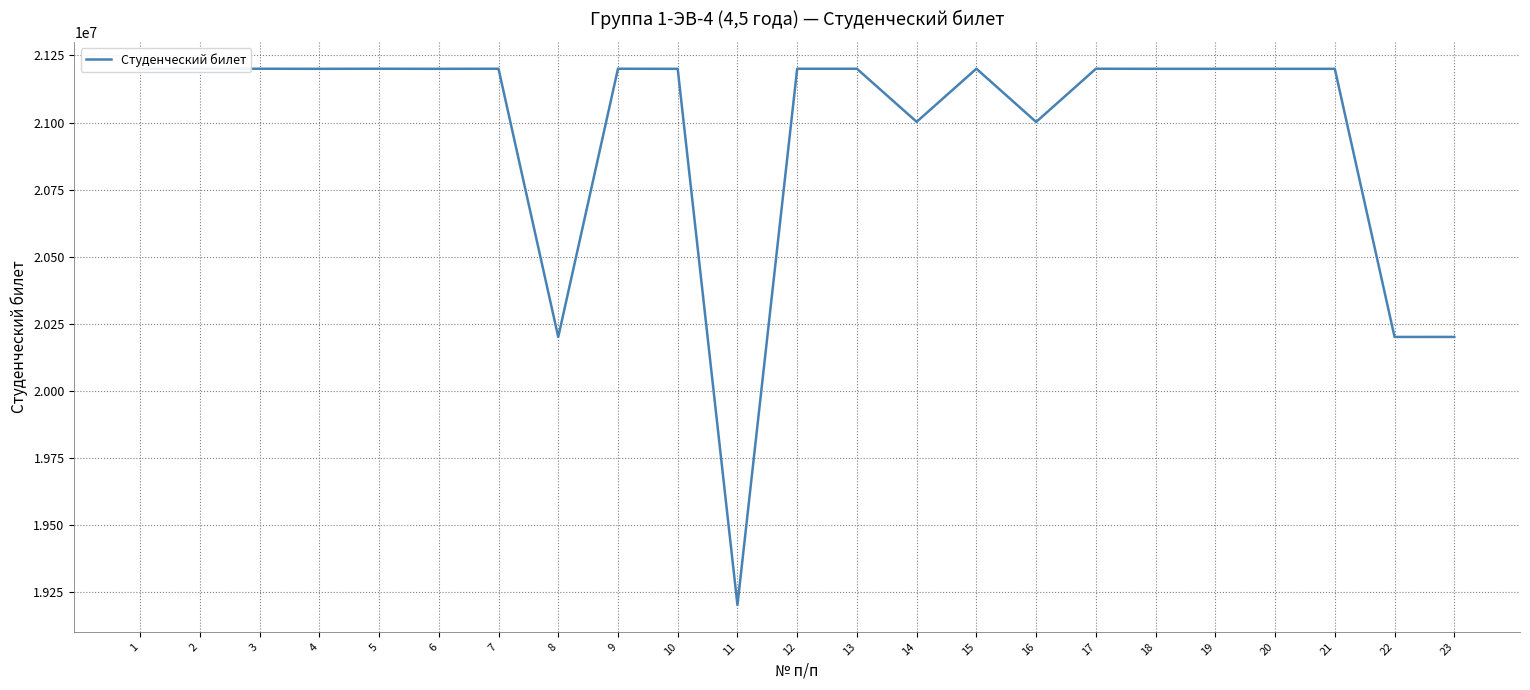

Which has a higher value, 22 or 10?

10